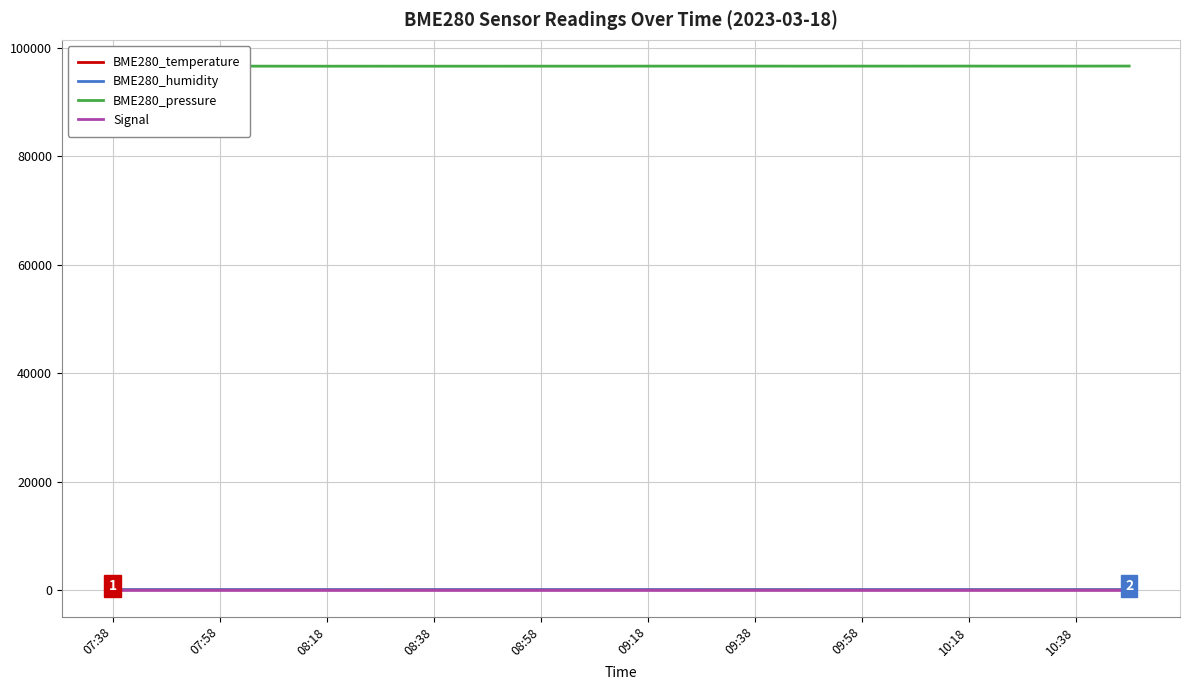

What is the greatest value displayed?

96680.3